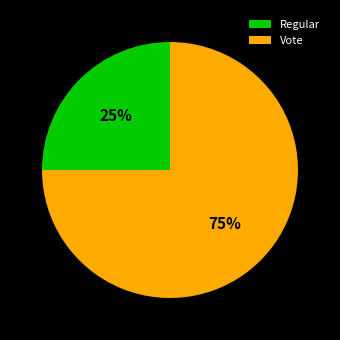

What is the smallest slice in the pie chart?

Regular